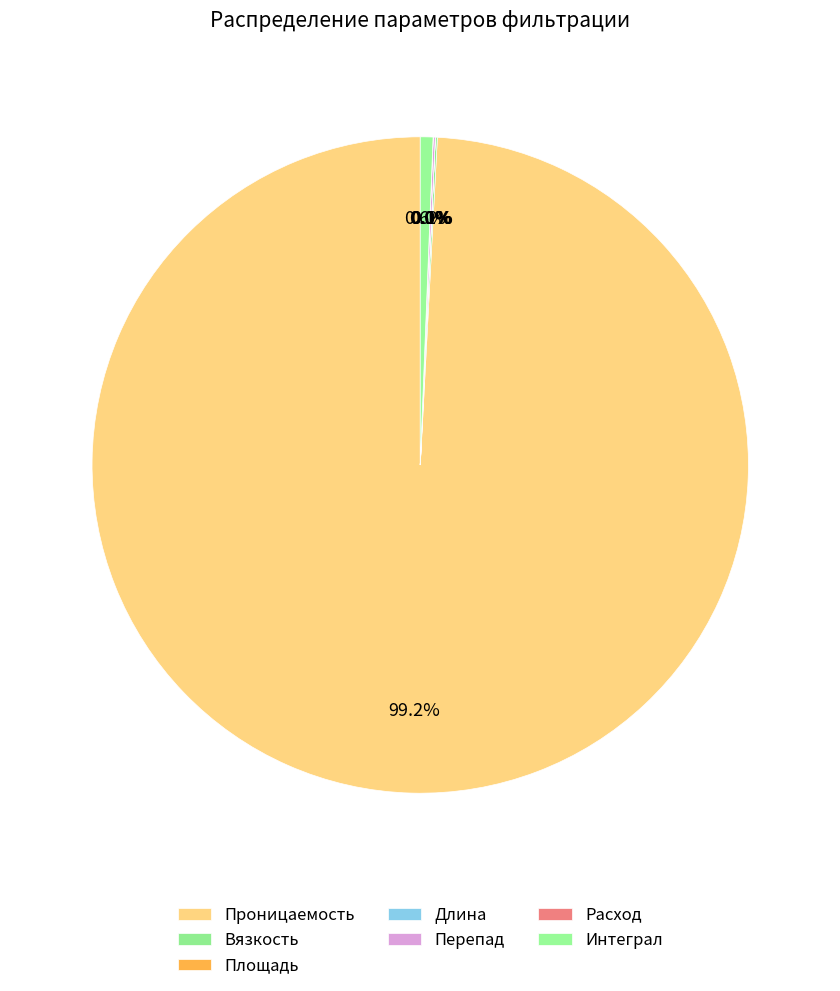

The Длина slice represents 0% of the pie. True or false?

True